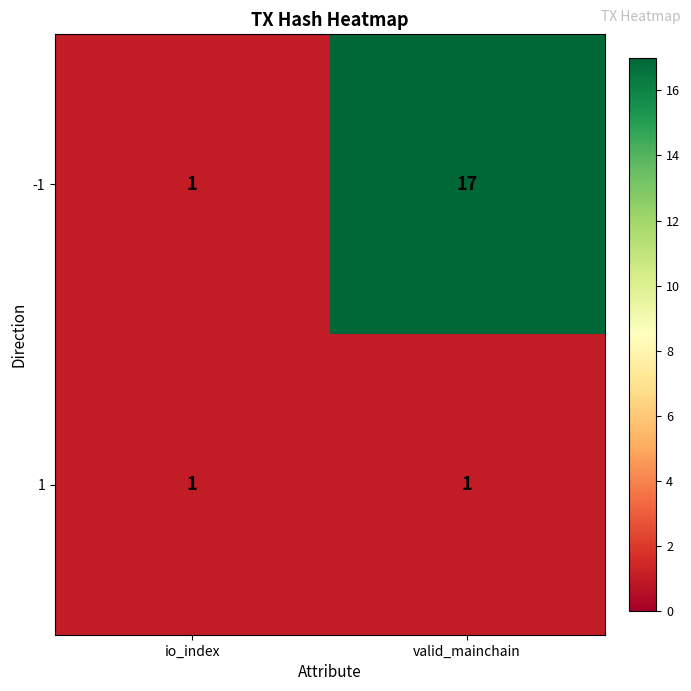

What is the difference between the highest and lowest values at valid_mainchain?

16